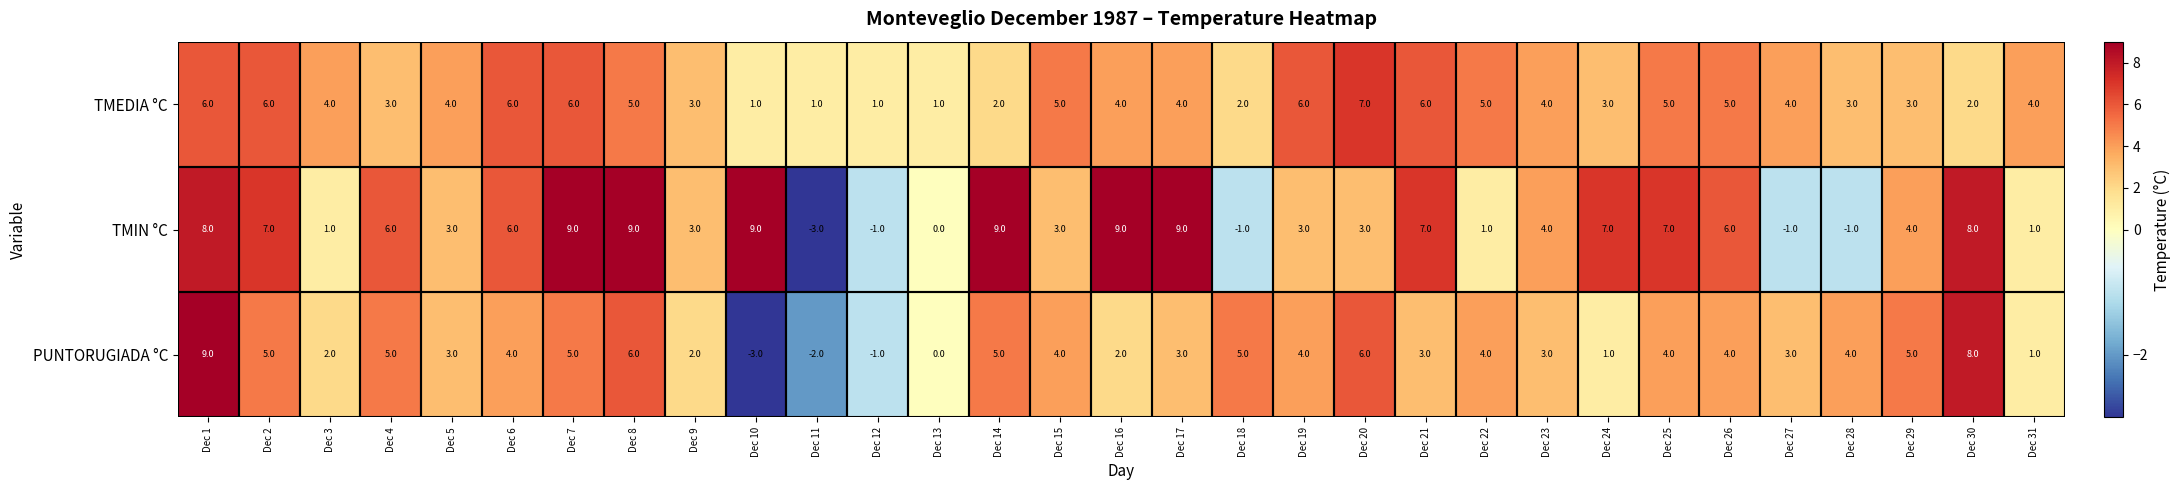

At which category is the sum across all series the highest?

Dec 1